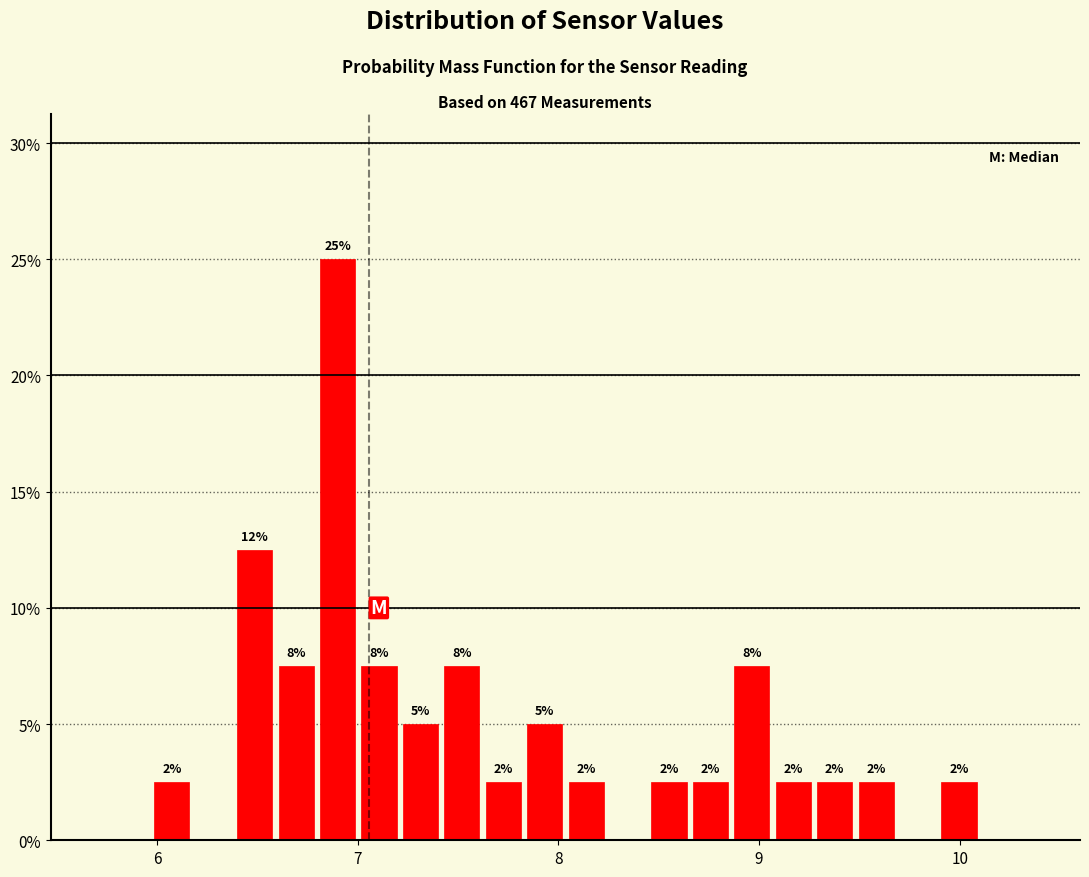

Around what value on the x-axis is the tallest bar? Give the approximate position of its centre, as read against the axis.

6.9